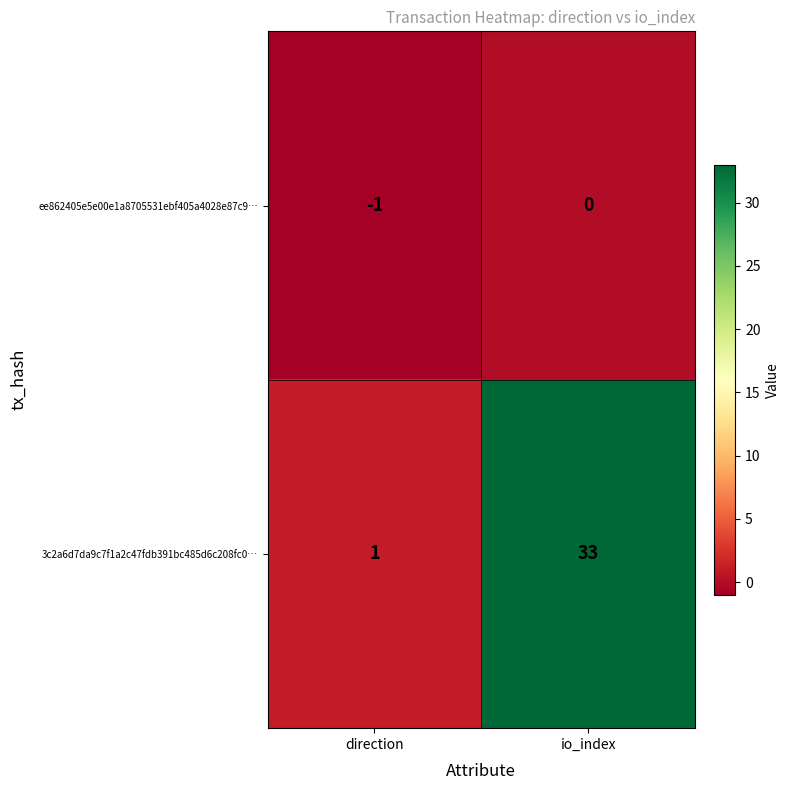

Which label corresponds to the largest value in the chart?

io_index